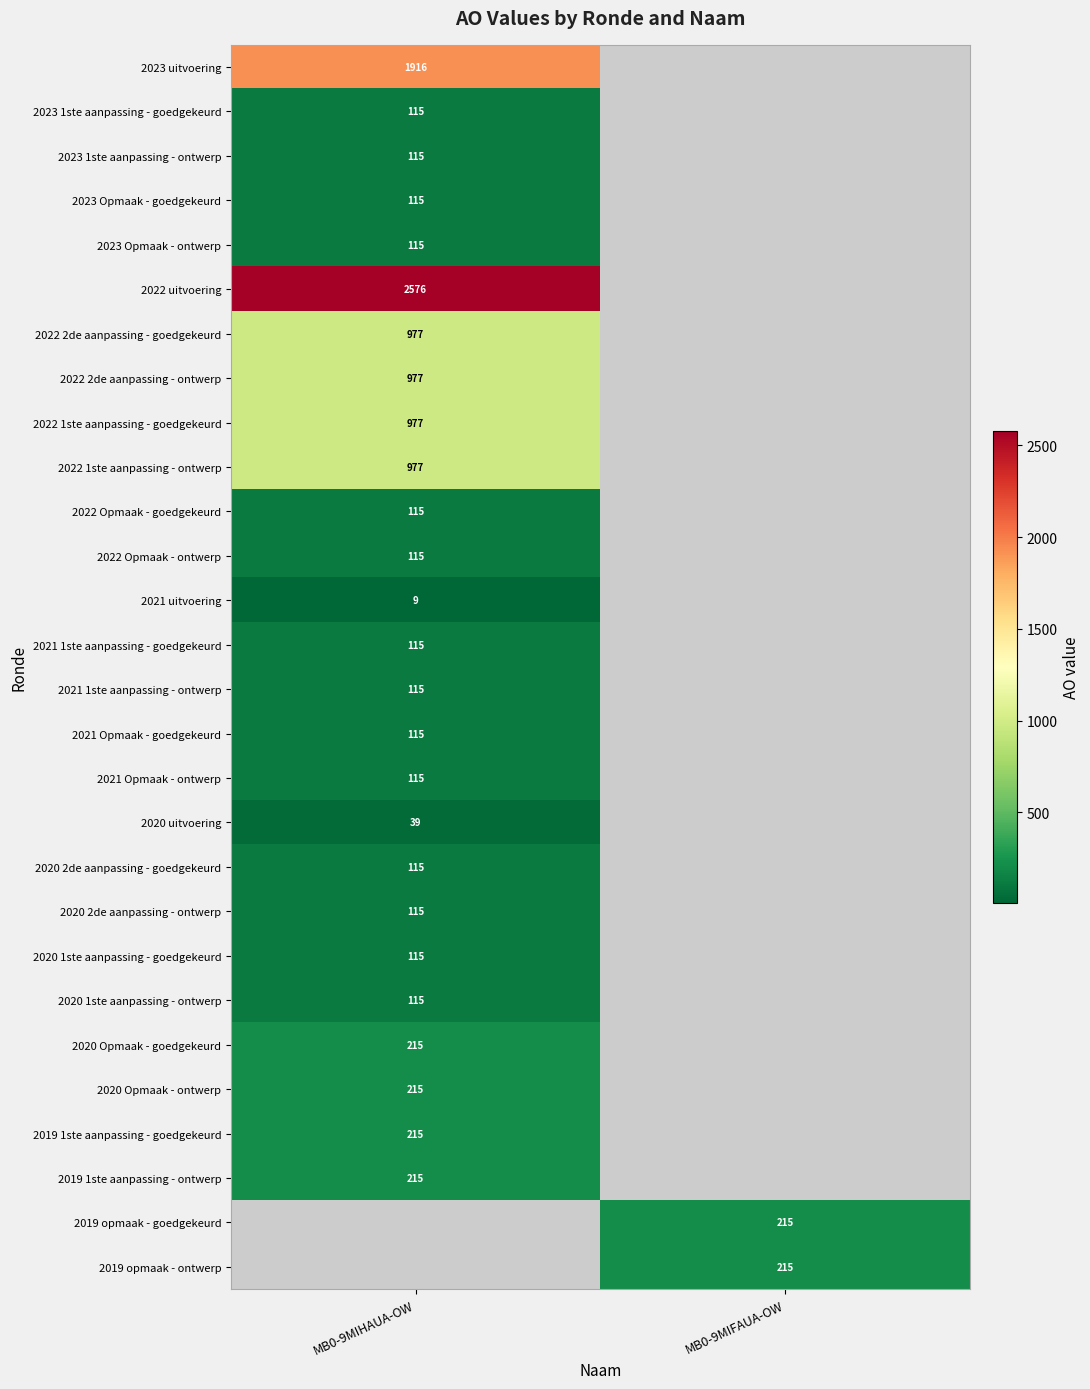

Is it true that 2023 uitvoering equals 1244 at MB0-9MIHAUA-OW?

False